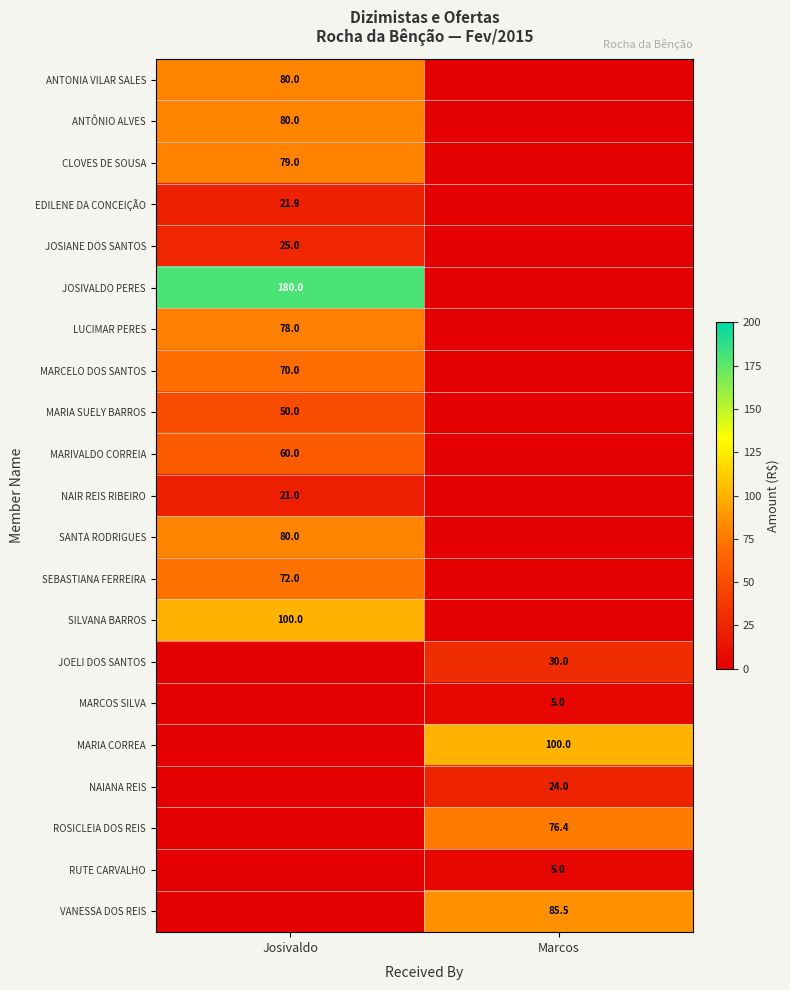

The value of ANTONIA VILAR SALES at Josivaldo is 80.0. True or false?

True